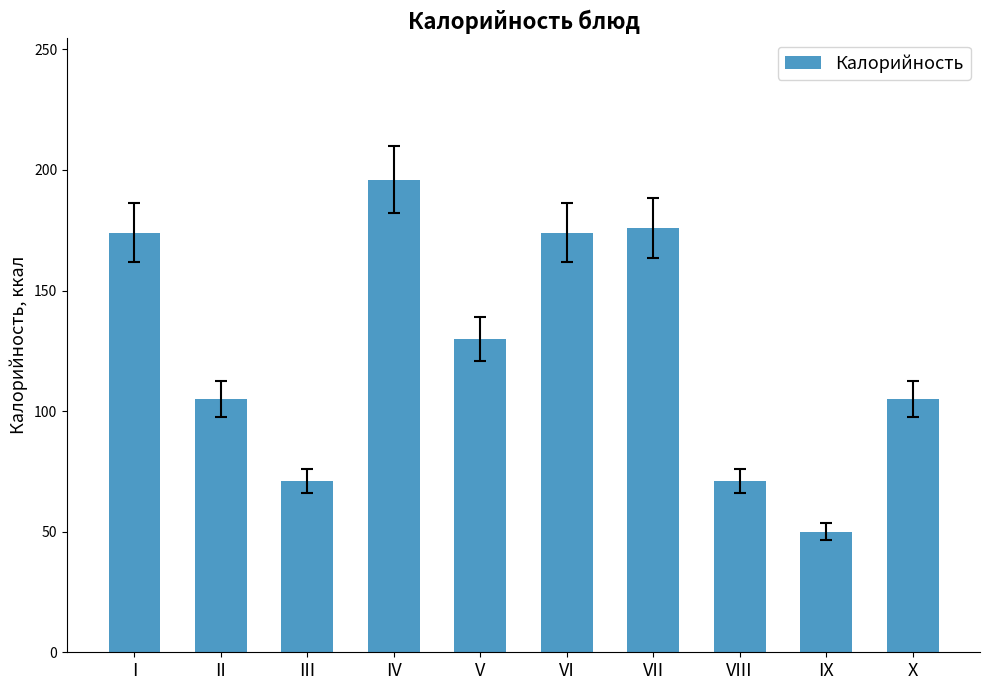

Are the bars horizontal?

No